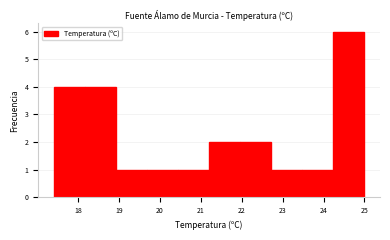

Reading left to right, transcribe this chart: for each bar, give the range it covers on the x-axis and its height. Neither the bar edges nor the heights are printed on the chart, so give them approximately, as read against the axes.

17.40 to 18.16: 4
18.16 to 18.92: 4
18.92 to 19.68: 1
19.68 to 20.44: 1
20.44 to 21.20: 1
21.20 to 21.96: 2
21.96 to 22.72: 2
22.72 to 23.48: 1
23.48 to 24.24: 1
24.24 to 25.00: 6